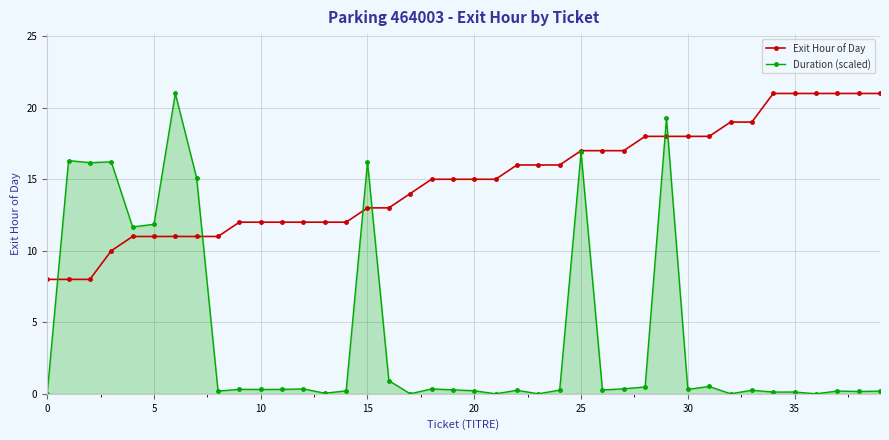

Rank the series by their average value, from lowest to highest.

Duration (scaled), Exit Hour of Day